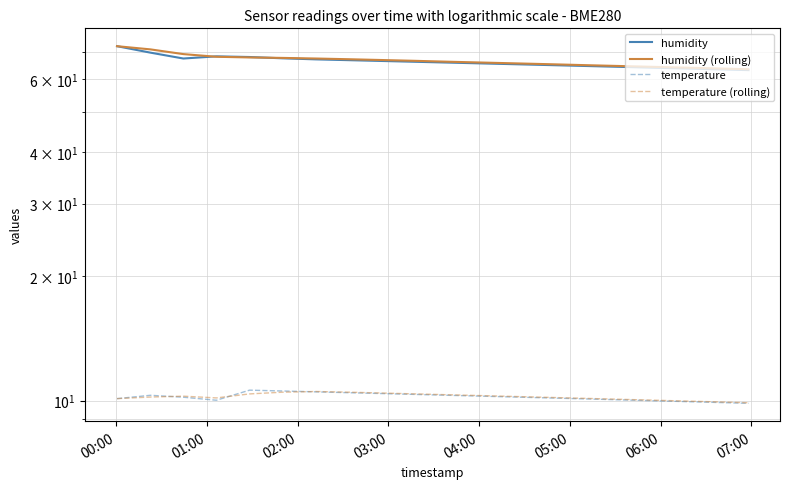

How many data points in temperature (rolling) are less than 10?

3